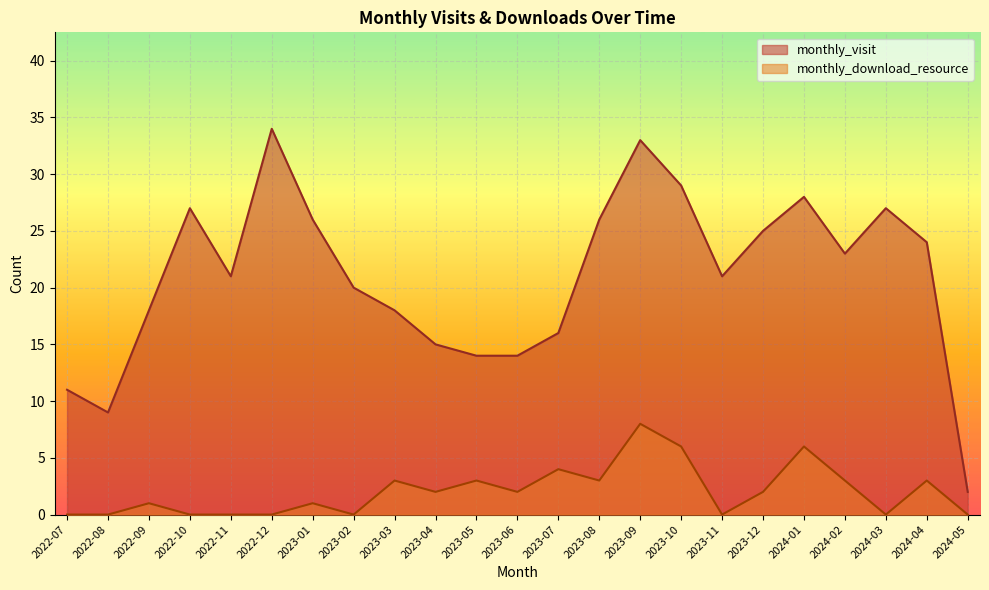

What is the average value of the monthly_visit series?

21